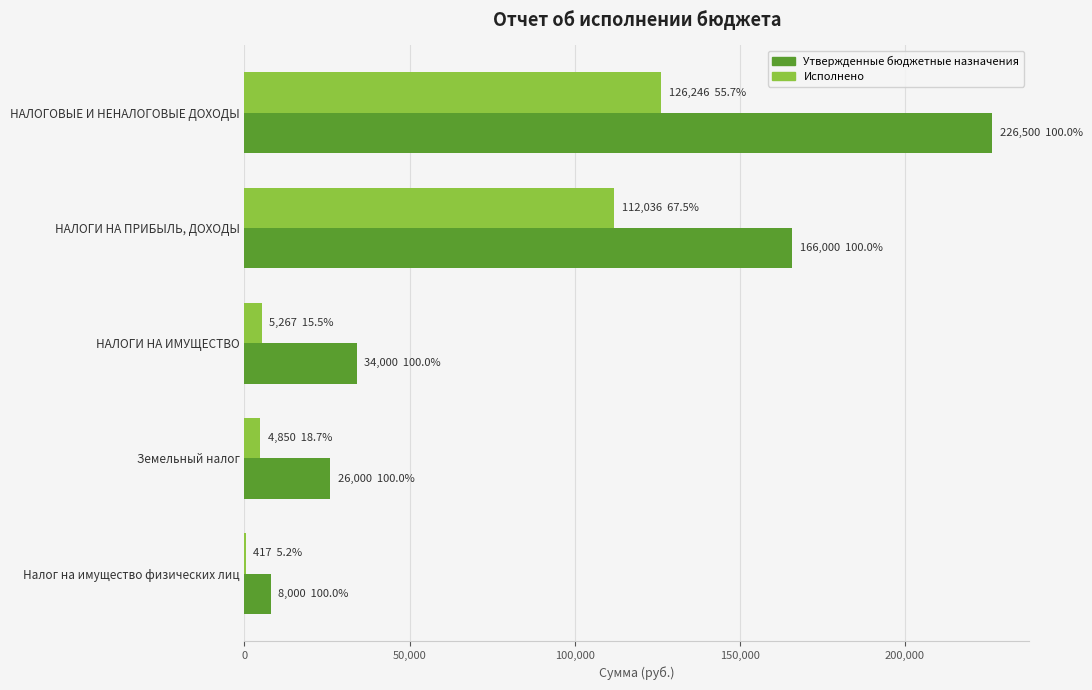

Between Земельный налог and Налог на имущество физических лиц, which series saw the biggest shift?

Утвержденные бюджетные назначения